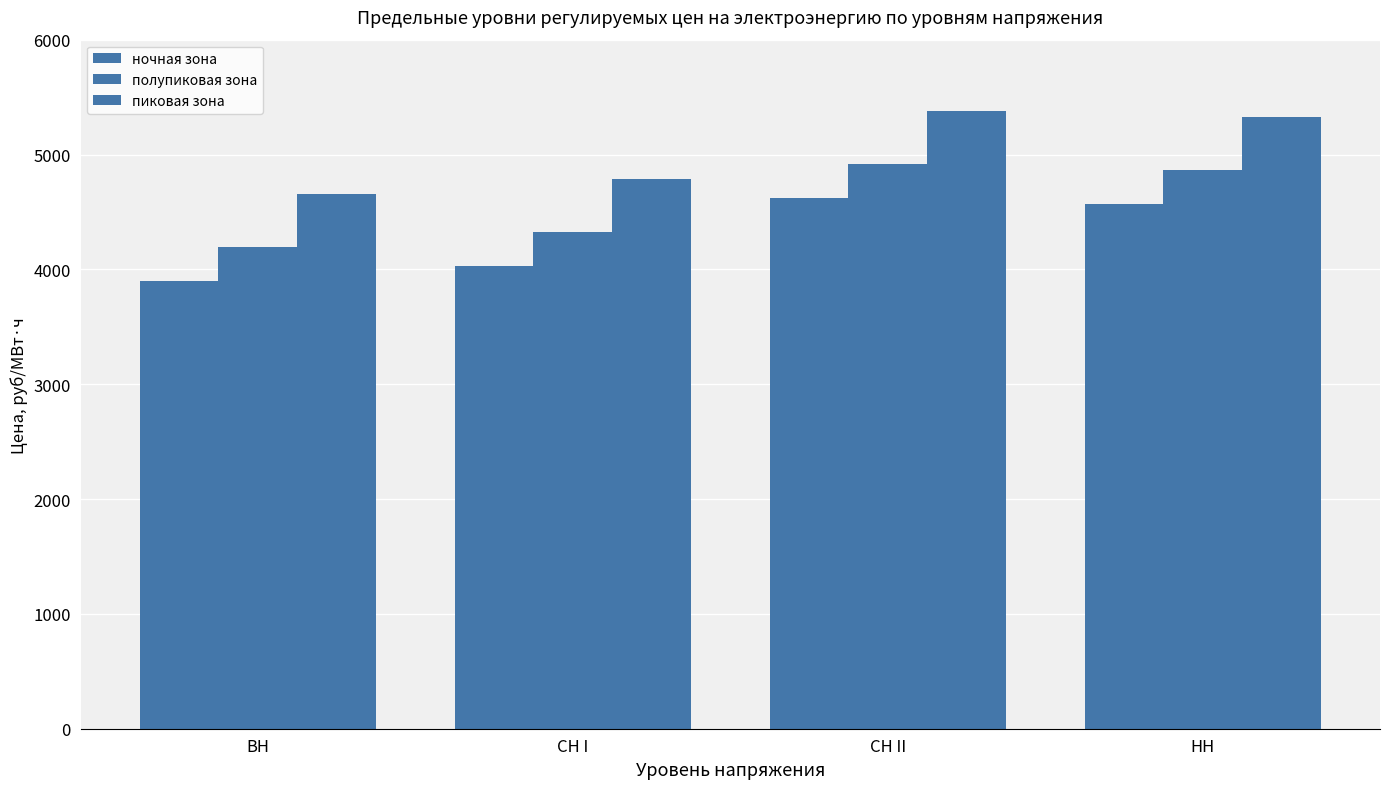

The пиковая зона series shows 1860.2 at СН II. True or false?

False